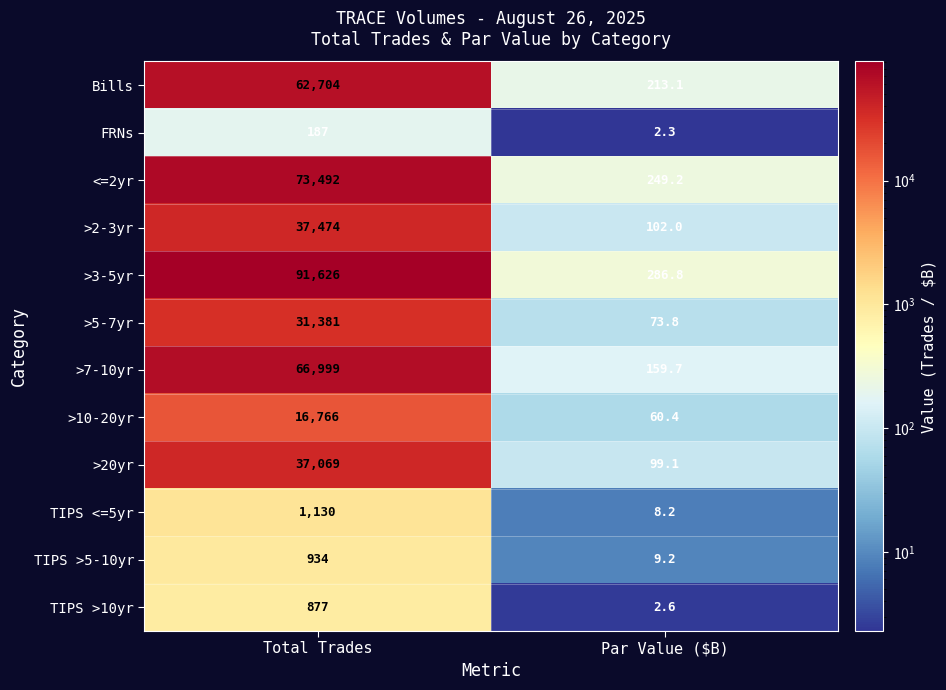

Where is >3-5yr nearest to the value 45956?

Par Value ($B)